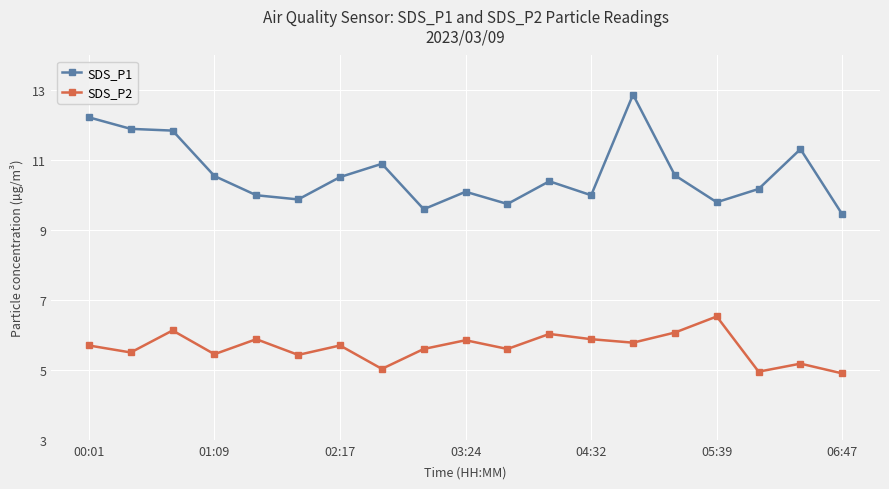

Which series has the widest spread of values?

SDS_P1